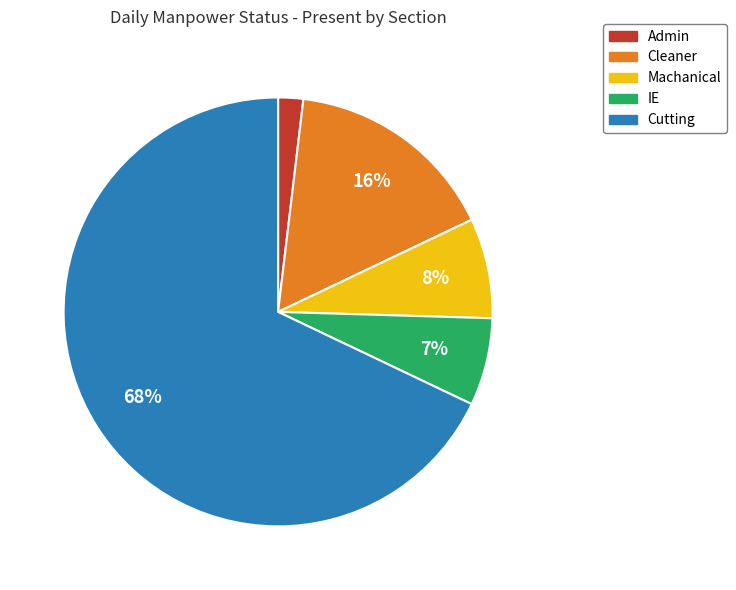

Is the sum of IE and Admin greater than half?

No